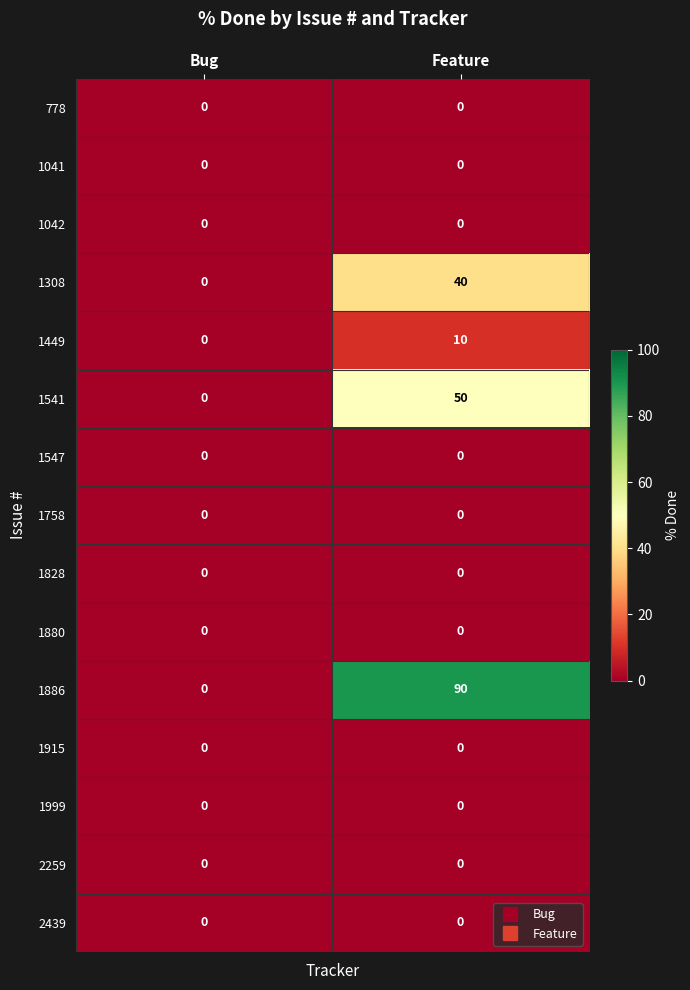

What is the greatest value displayed?

90